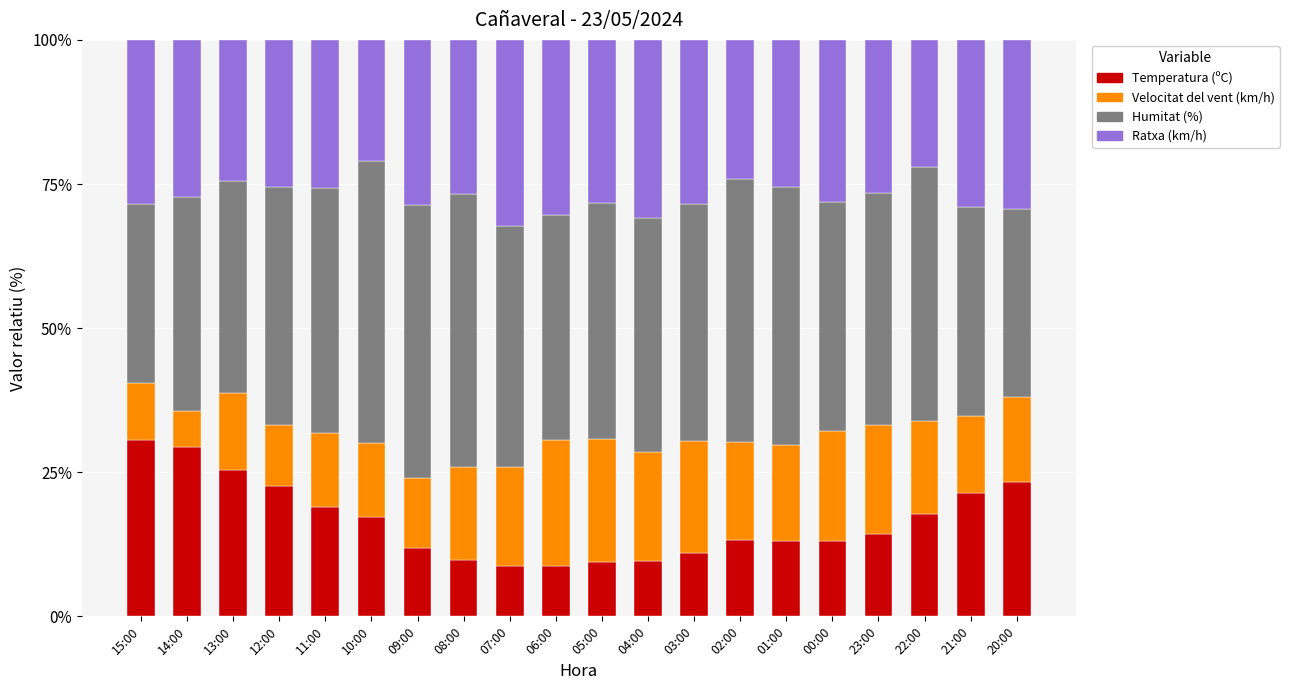

What is the minimum value for Temperatura (ºC)?

8.7